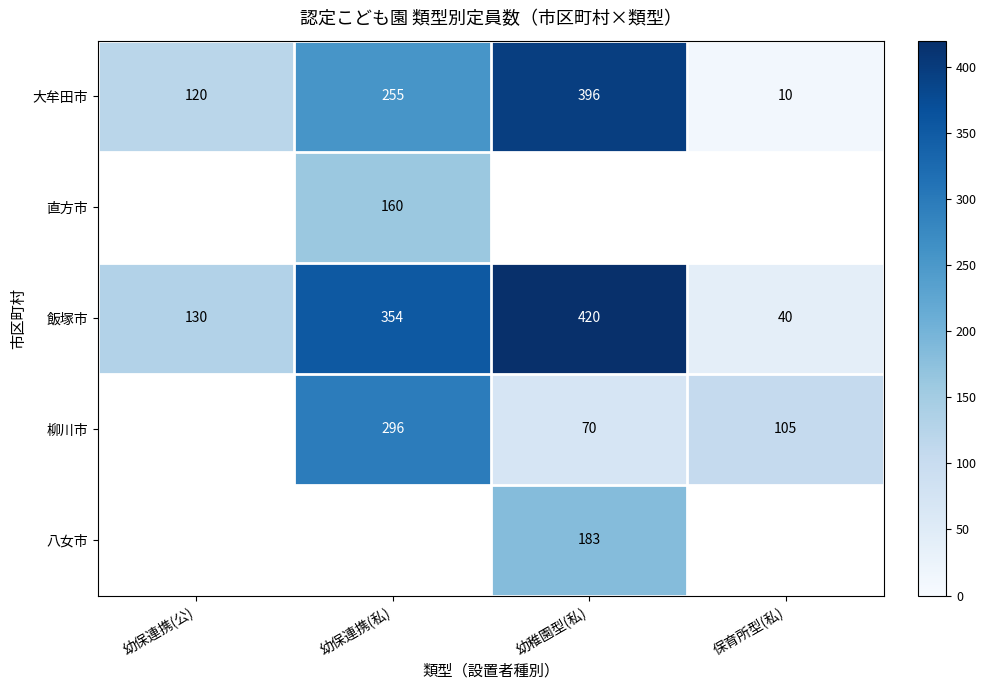

Which category has the highest value across all series?

幼稚園型(私)